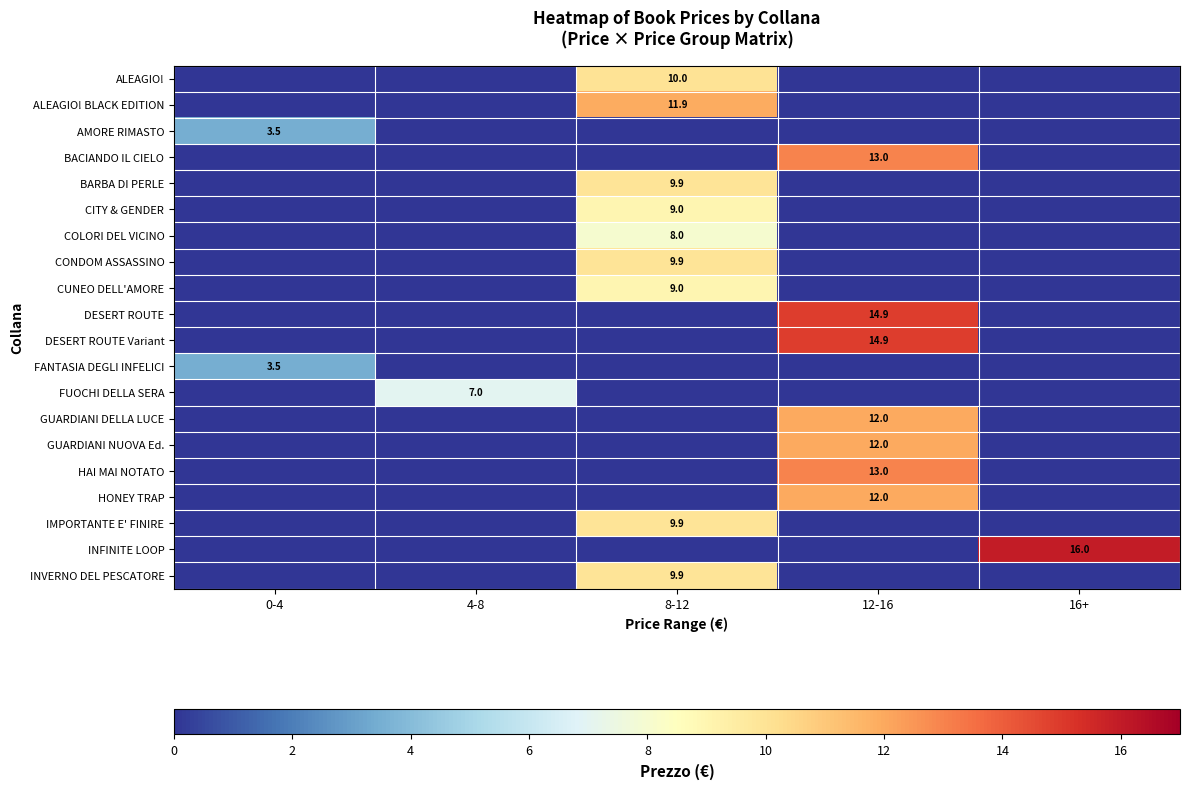

At how many categories does at least one series exceed 2?

5